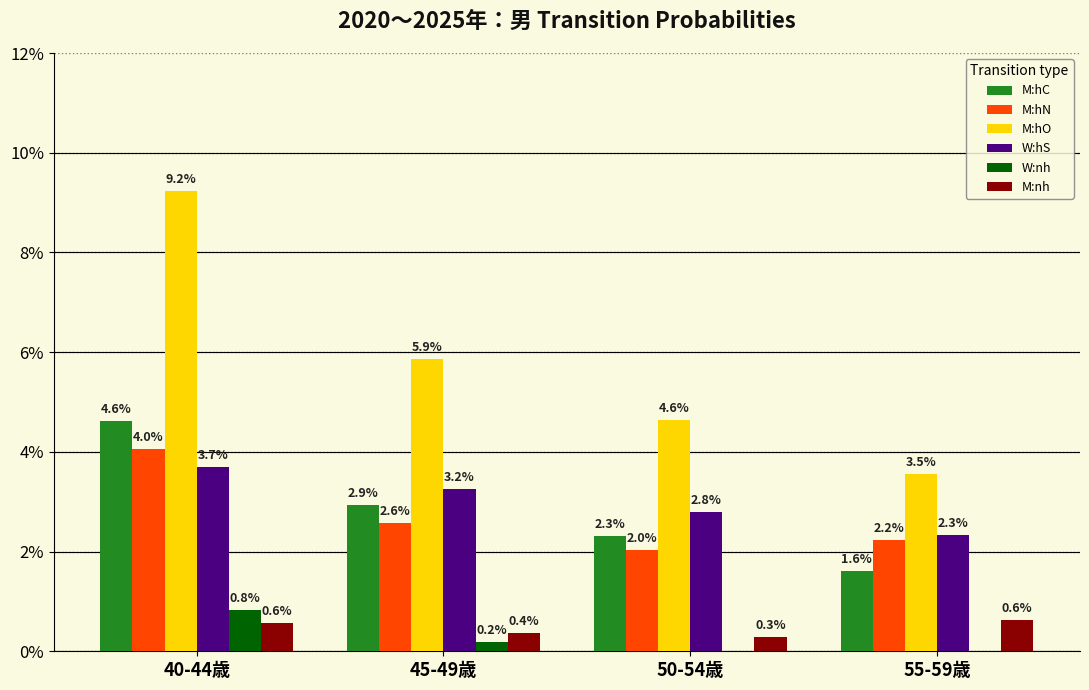

Reading right to left, what are all the values shown in this chart?

M:hC: 0.0	0.0	0.0	0.0
M:hN: 0.0	0.0	0.0	0.0
M:hO: 0.0	0.0	0.1	0.1
W:hS: 0.0	0.0	0.0	0.0
W:nh: 0.0	0.0	0.0	0.0
M:nh: 0.0	0.0	0.0	0.0